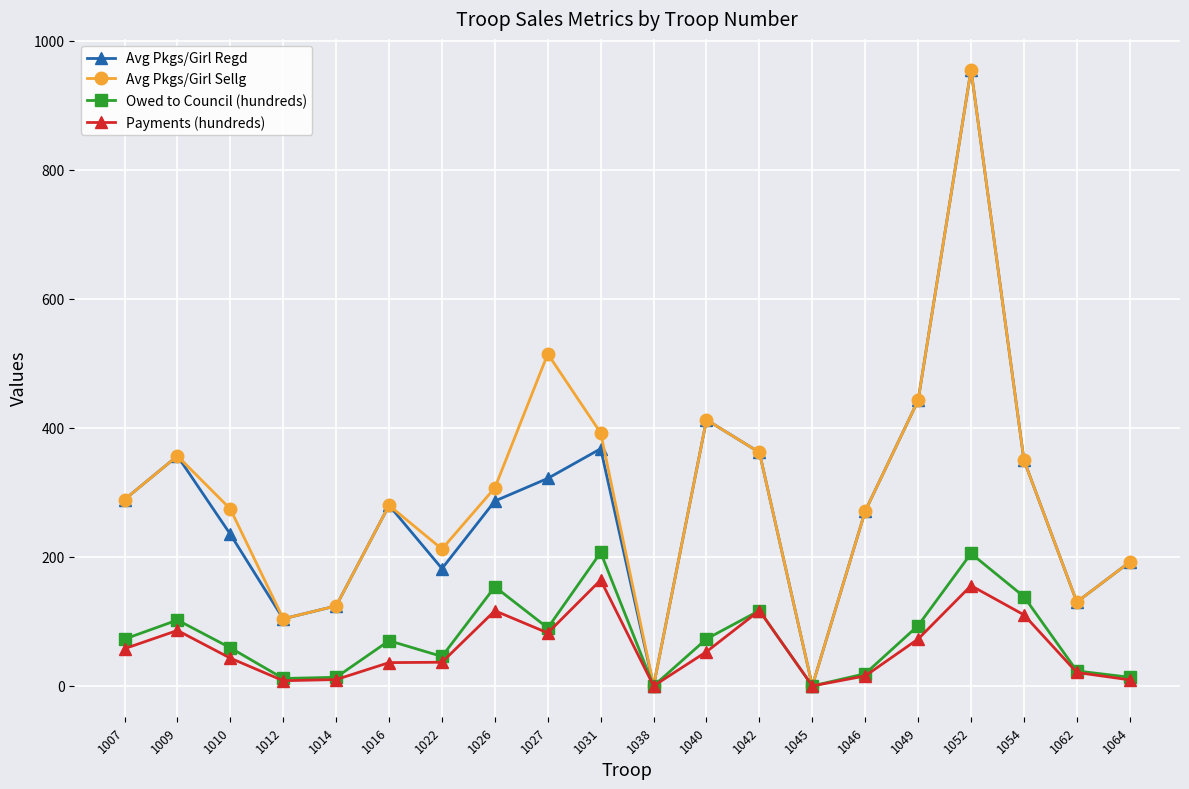

What is the spread (max minus min) of values at 1009?

270.4